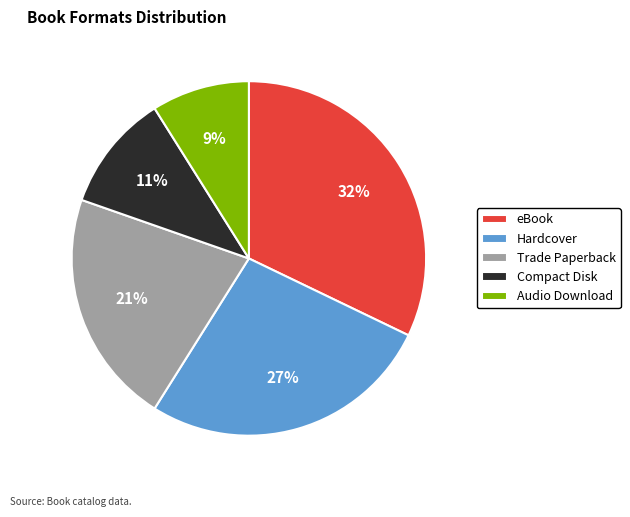

Does eBook account for over 50% of the chart?

No